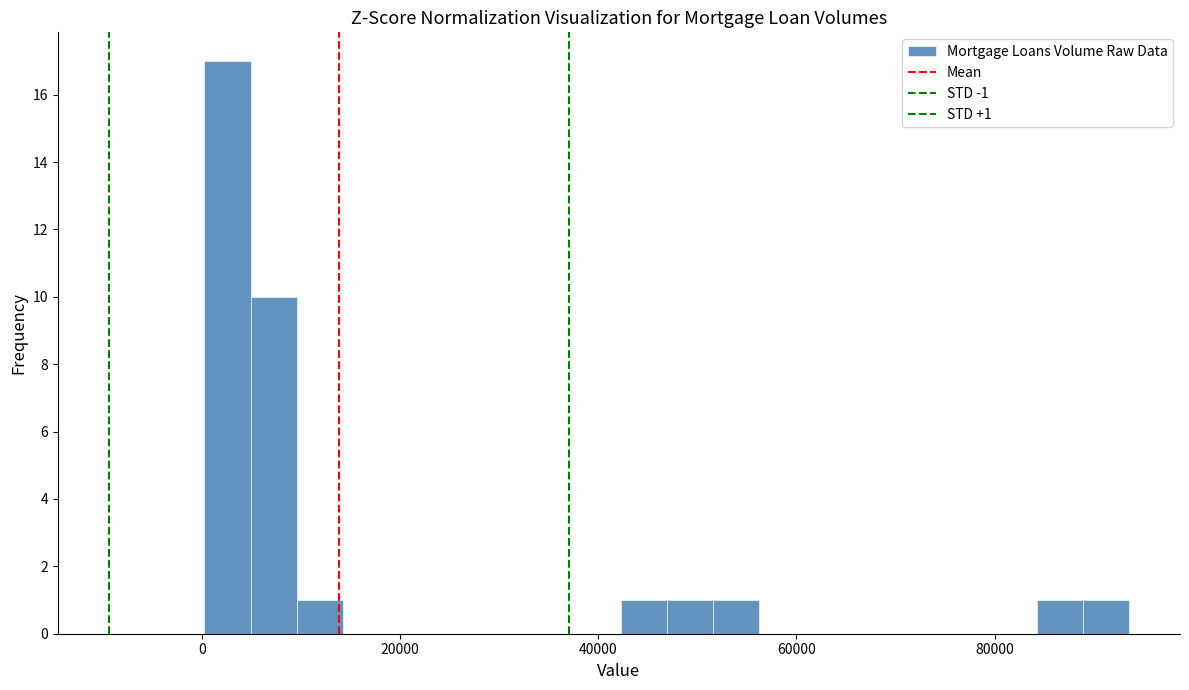

Around what value on the x-axis is the tallest bar? Give the approximate position of its centre, as read against the axis.

2000